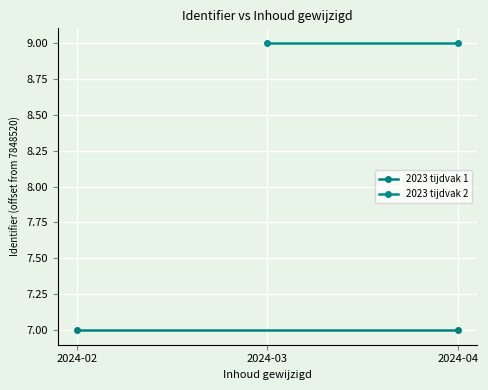

What is the maximum value for 2023 tijdvak 2?

9